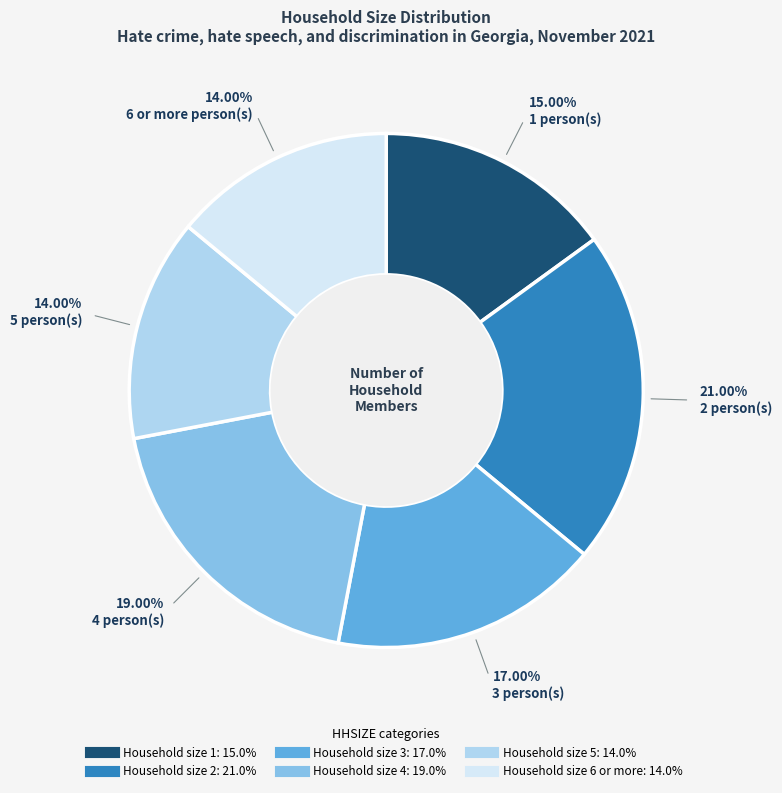

Is there any slice that represents more than half of the pie?

No